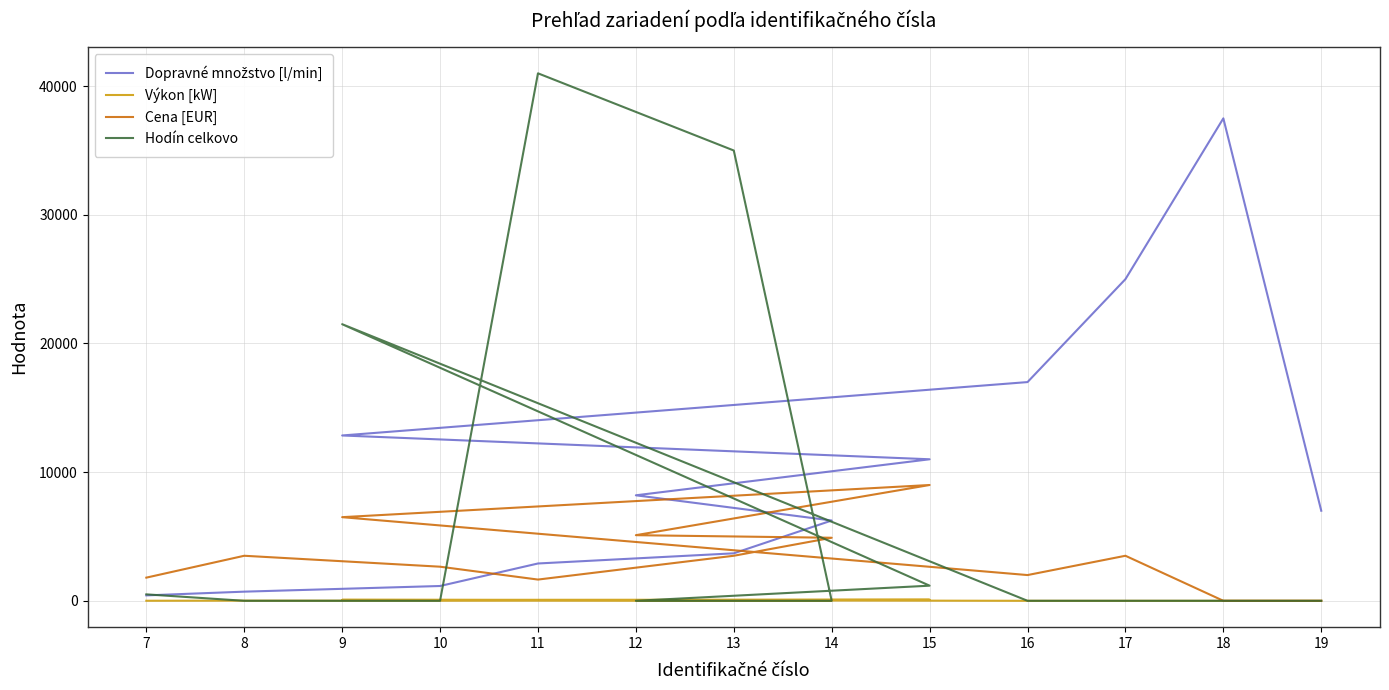

At how many categories does at least one series exceed 12546?

6